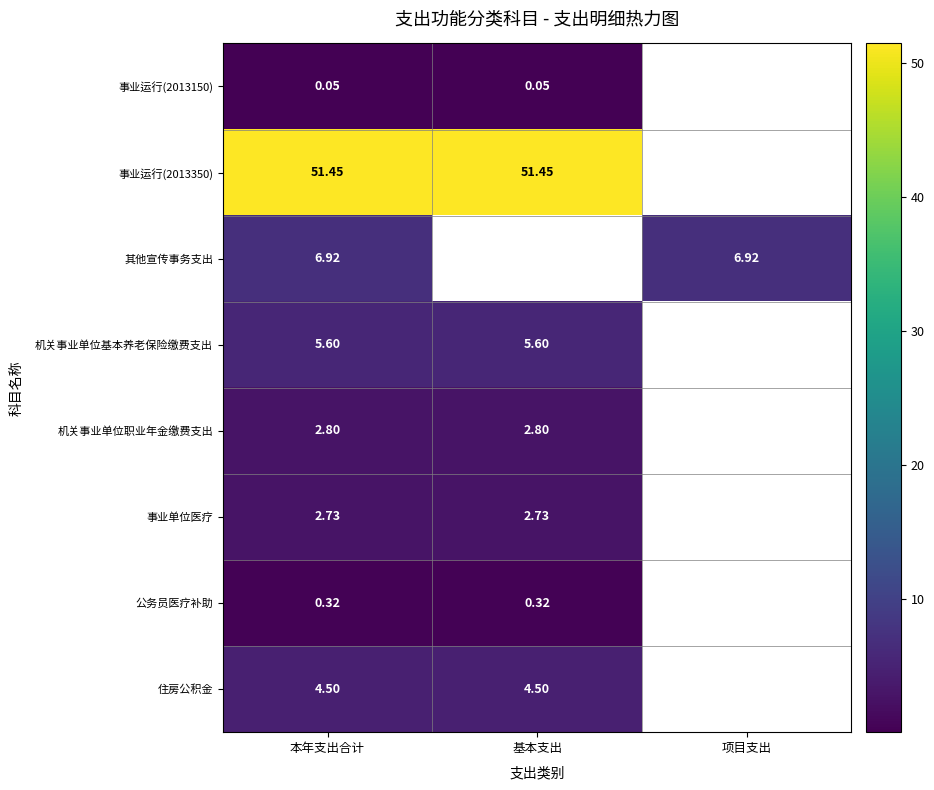

Is the value of 住房公积金 at 基本支出 greater than the value of 事业运行(2013150) at 本年支出合计?

Yes